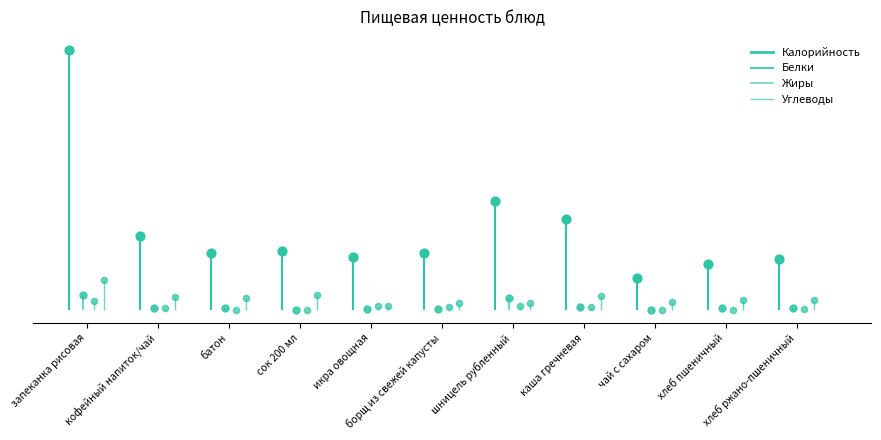

Which series reaches the maximum Y coordinate?

Калорийность